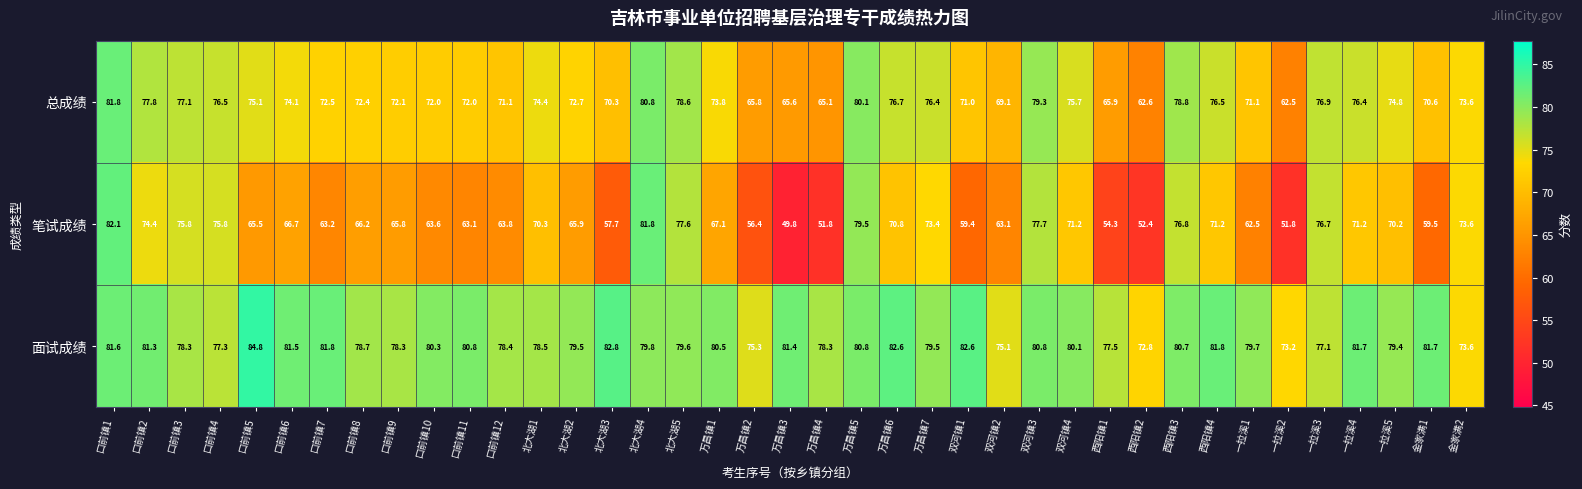

At 口前镇2, list the series in order from largest to smallest.

面试成绩, 总成绩, 笔试成绩